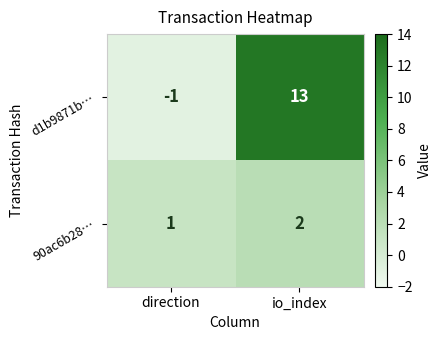

Is it true that 90ac6b28… equals 3 at io_index?

False